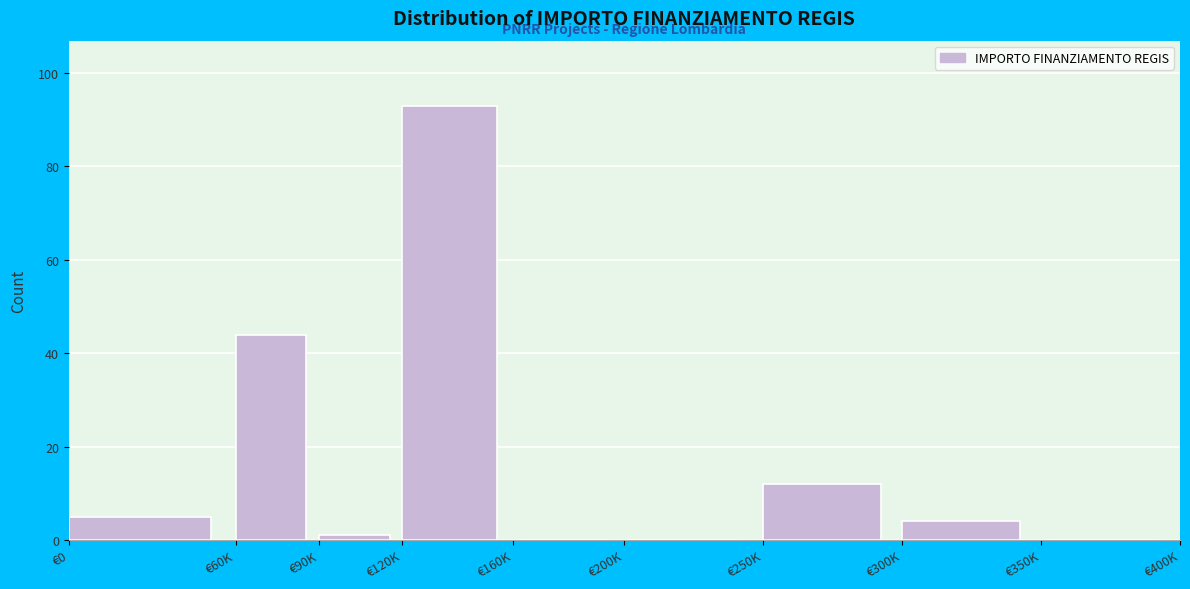

Reading left to right, list all the values displayed in this chart.

€0=5	€60K=44	€90K=1	€120K=93	€160K=0	€200K=0	€250K=12	€300K=4	€350K=0